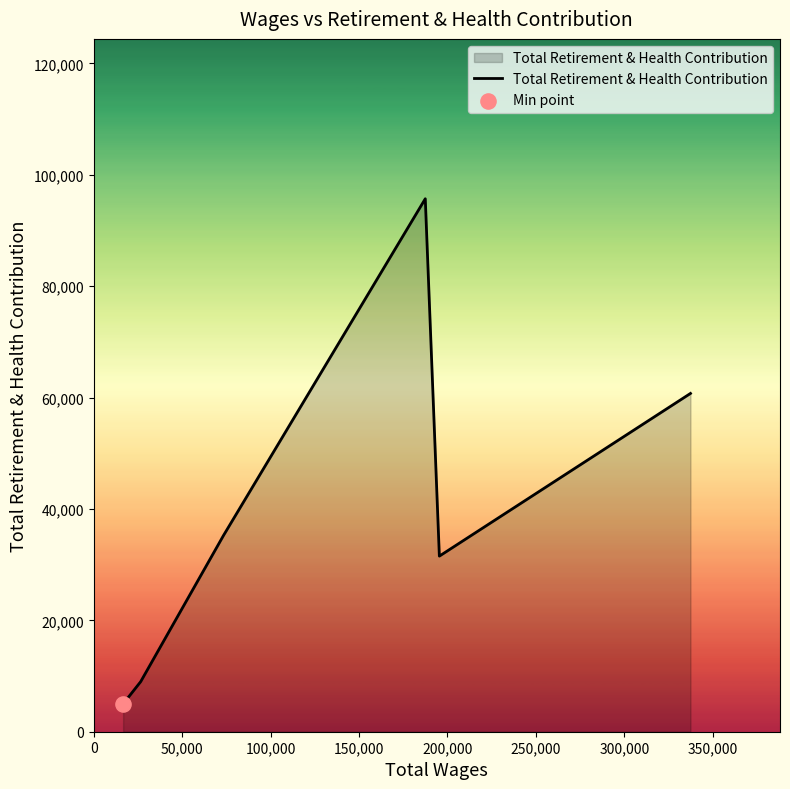

What is the average value?

39532